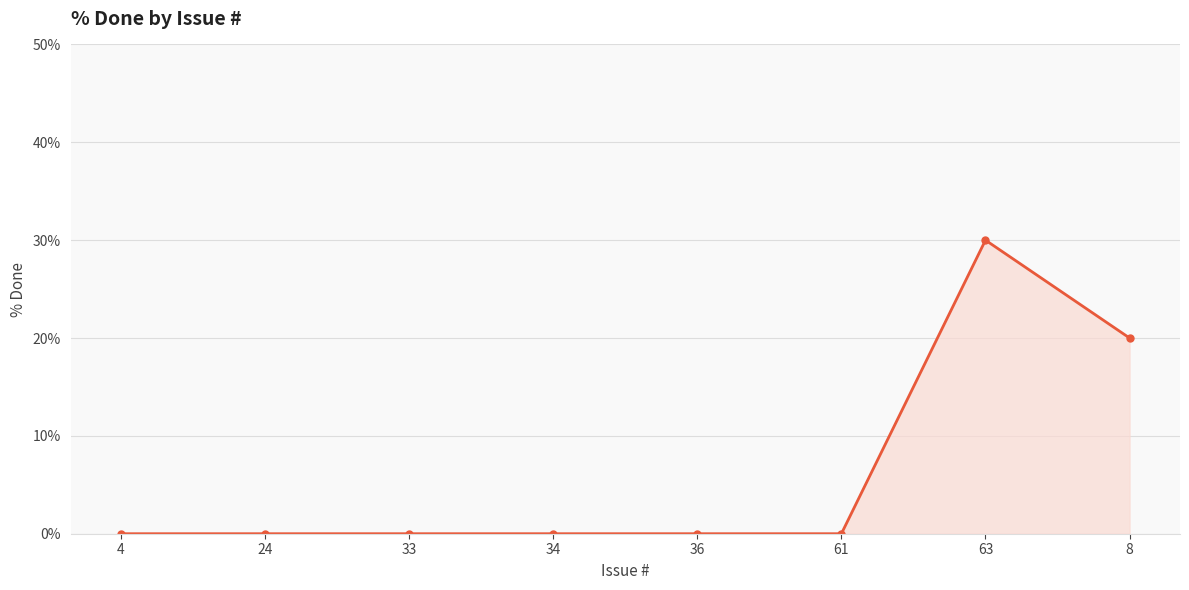

How many values are between 0 and 20?

7